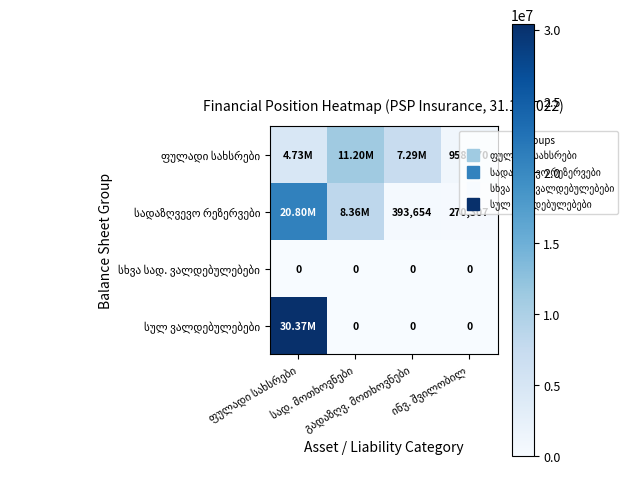

How many distinct data groups are displayed?

4